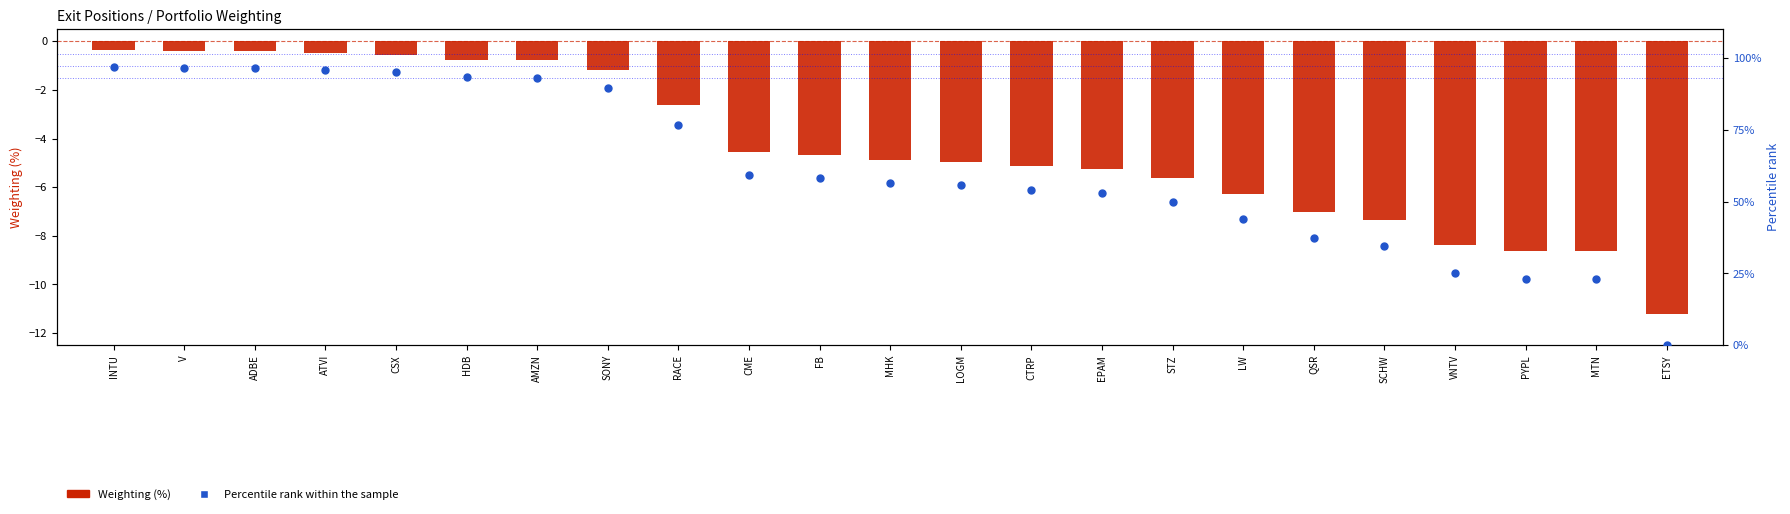

What are all the series names shown in the legend?

Weighting (%), Percentile rank within the sample